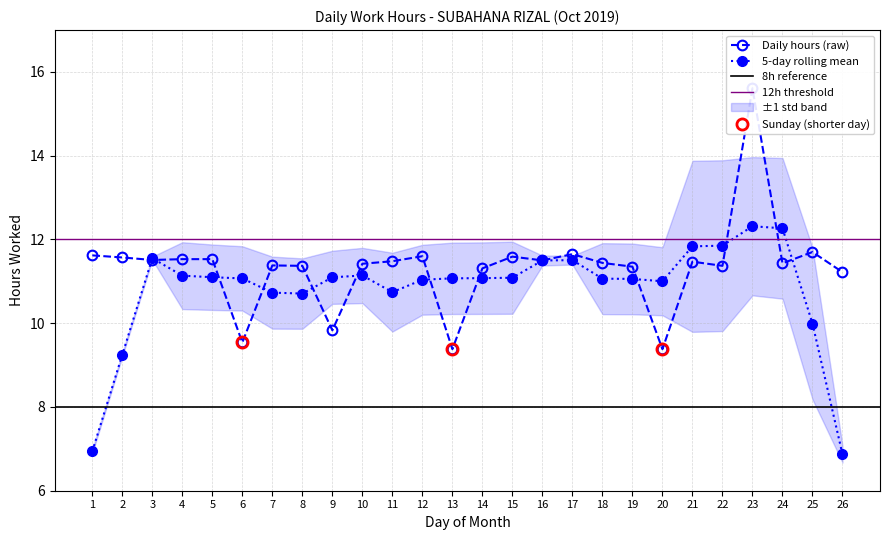

How many interior local valleys (lower than both neighbors) does the data have?

8